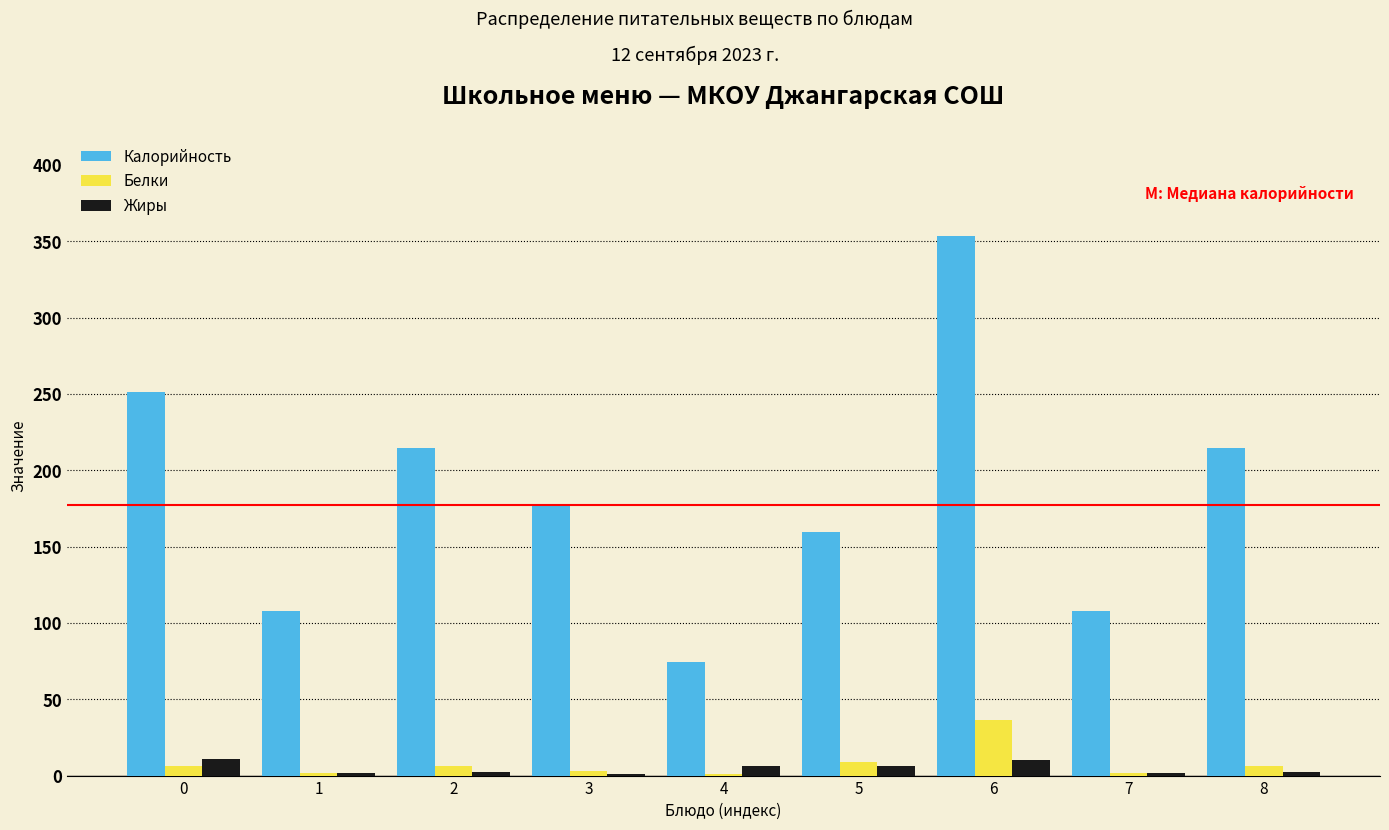

What is the sum of all Белки values?

71.8